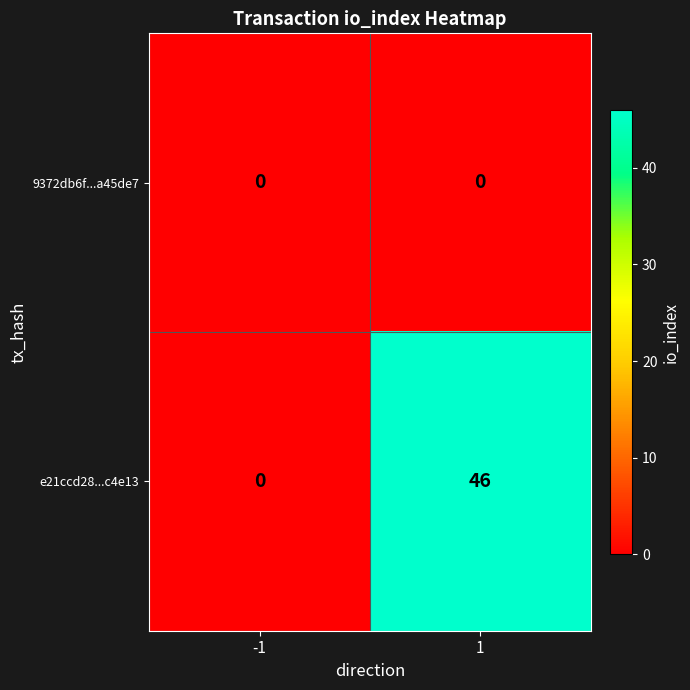

True or false: e21ccd28...c4e13 has a value of 29 at -1.

False